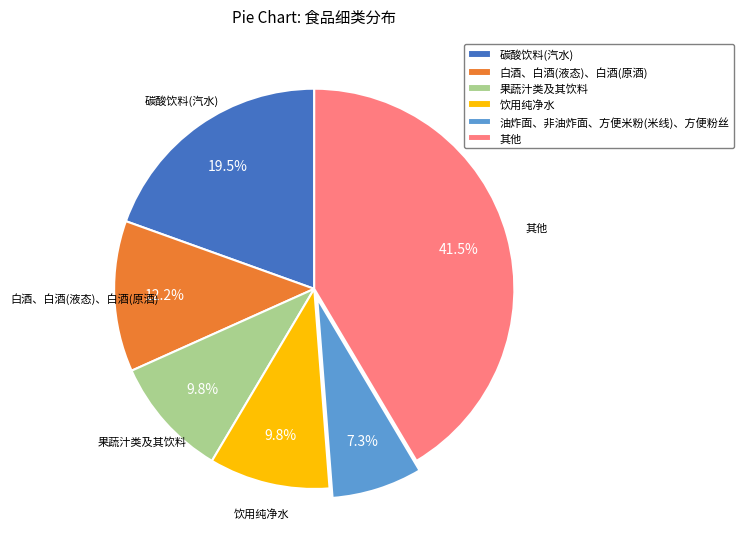

Combined, do 果蔬汁类及其饮料 and 油炸面、非油炸面、方便米粉(米线)、方便粉丝 account for over 50%?

No